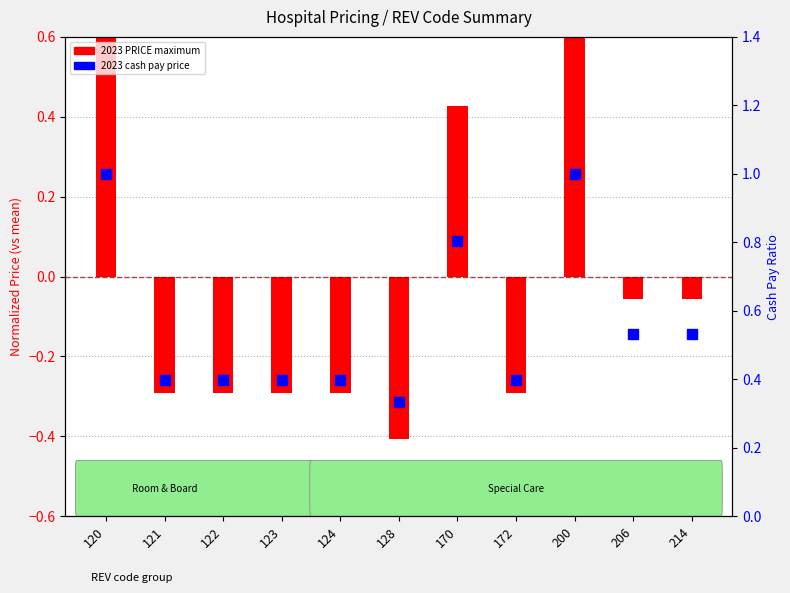

Between 120 and 172, which is larger?

120